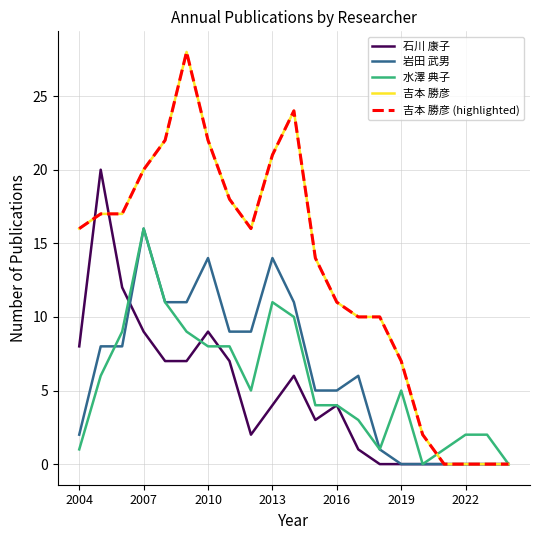

Does the chart display data point markers on the line(s)?

No